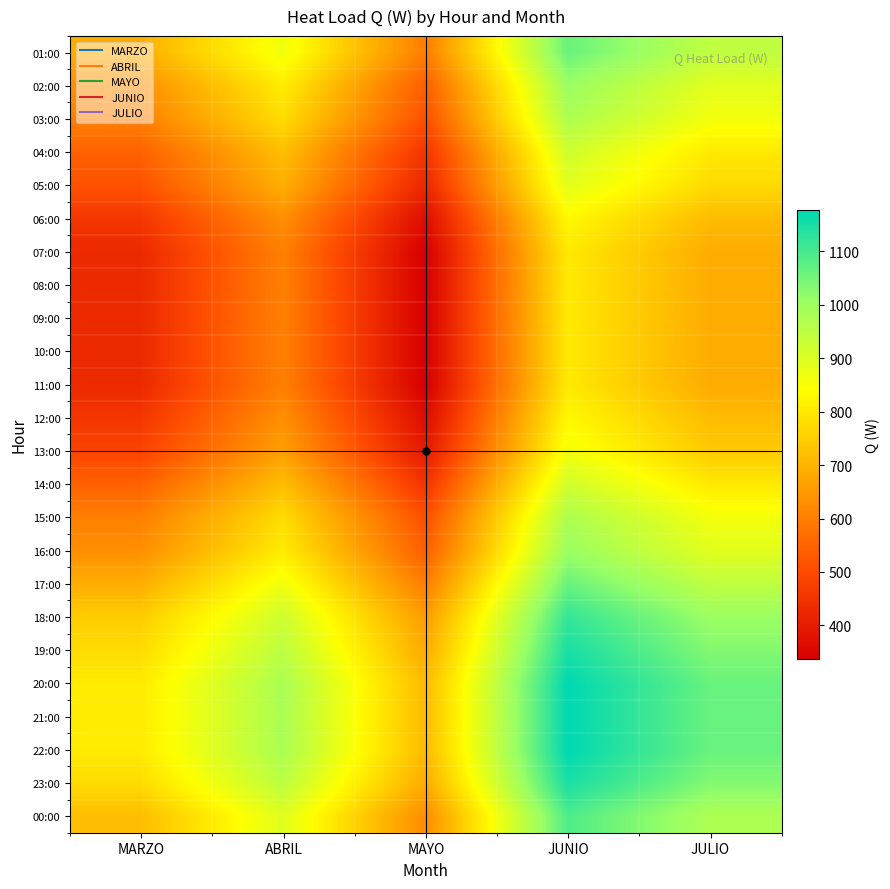

What is the spread (max minus min) of values at MAYO?

376.4